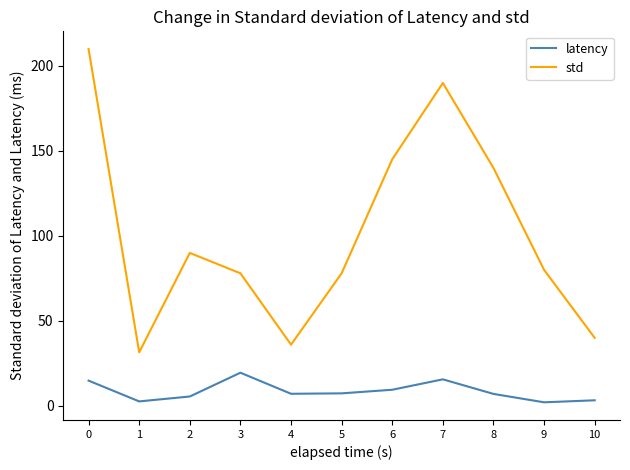

What is the difference between the std values at 2 and 1?

58.5